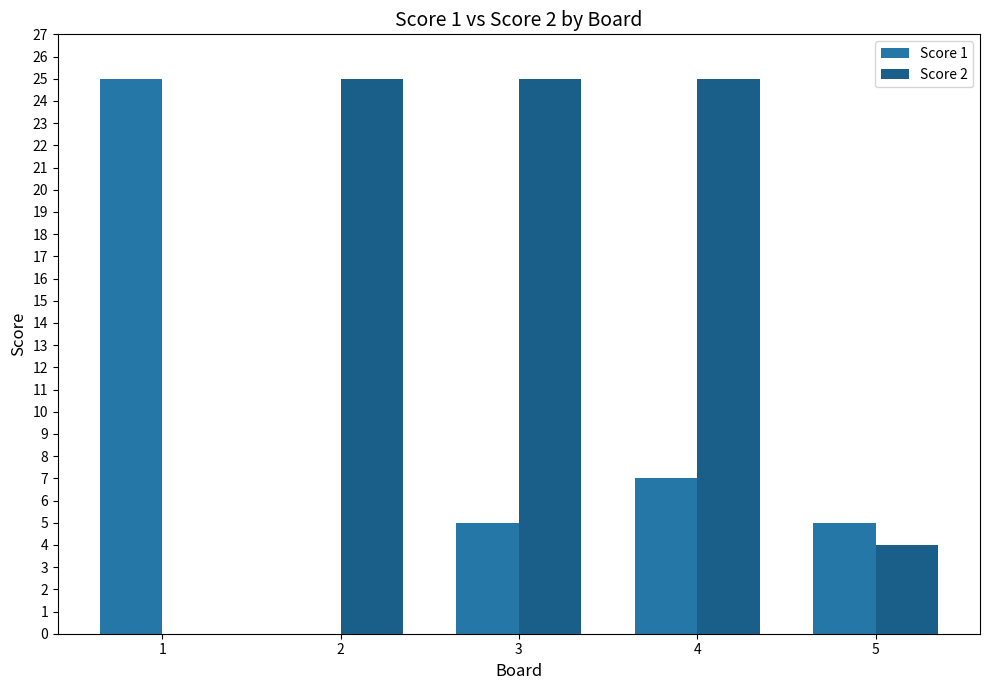

Is the value of Score 1 at 4 greater than the value of Score 2 at 3?

No